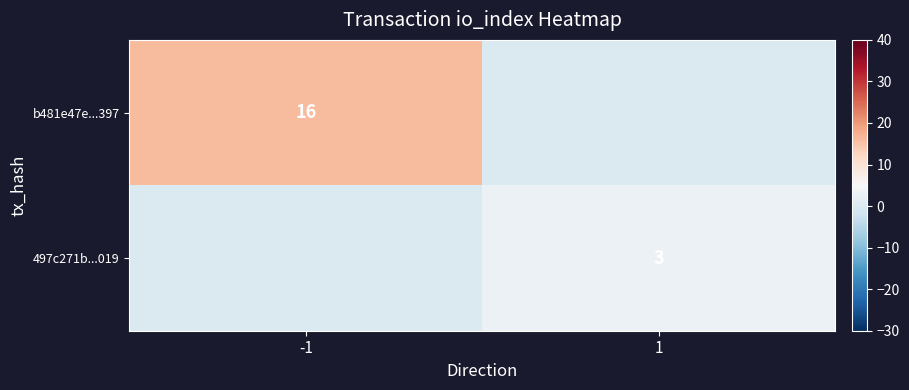

Is it true that b481e47e...397 equals 11 at -1?

False